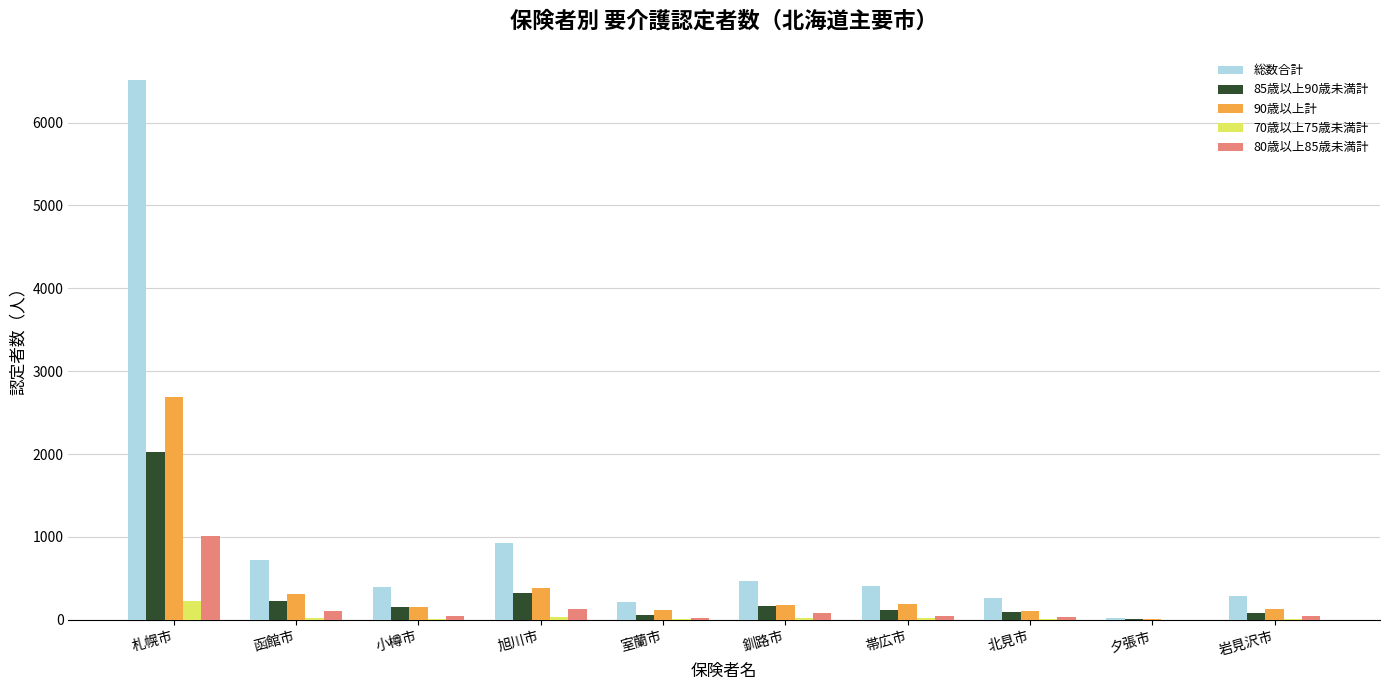

What is the maximum value for 総数合計?

6514